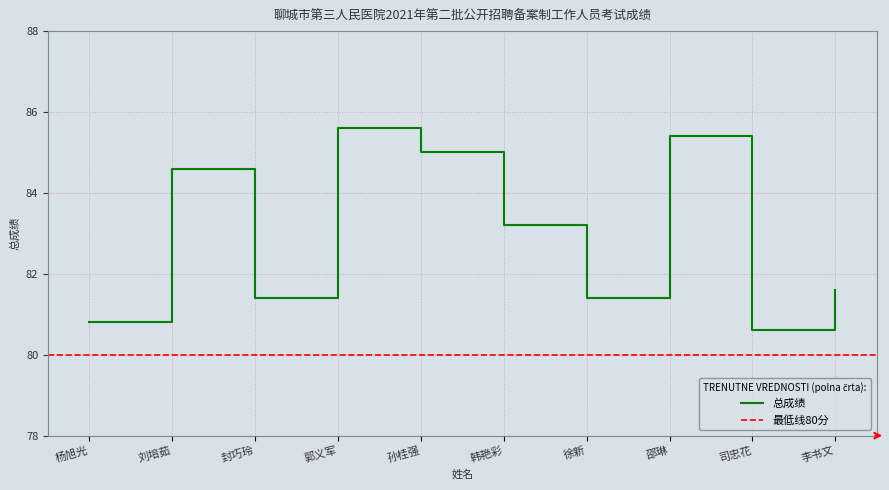

What is the maximum value shown in the chart?

85.6